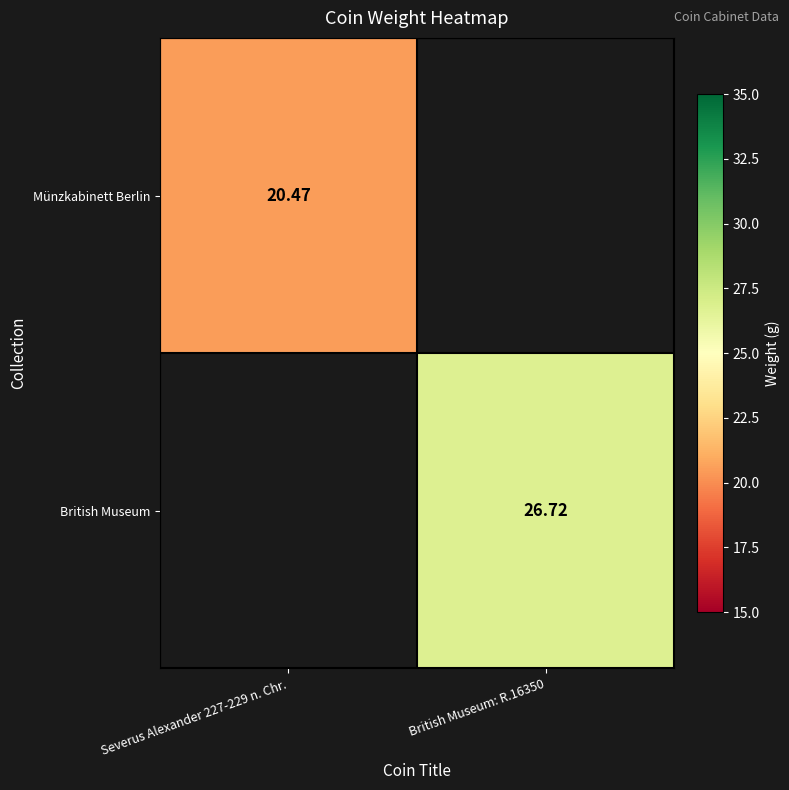

List the labels in order of Münzkabinett Berlin value, largest first.

Severus Alexander 227-229 n. Chr., British Museum: R.16350